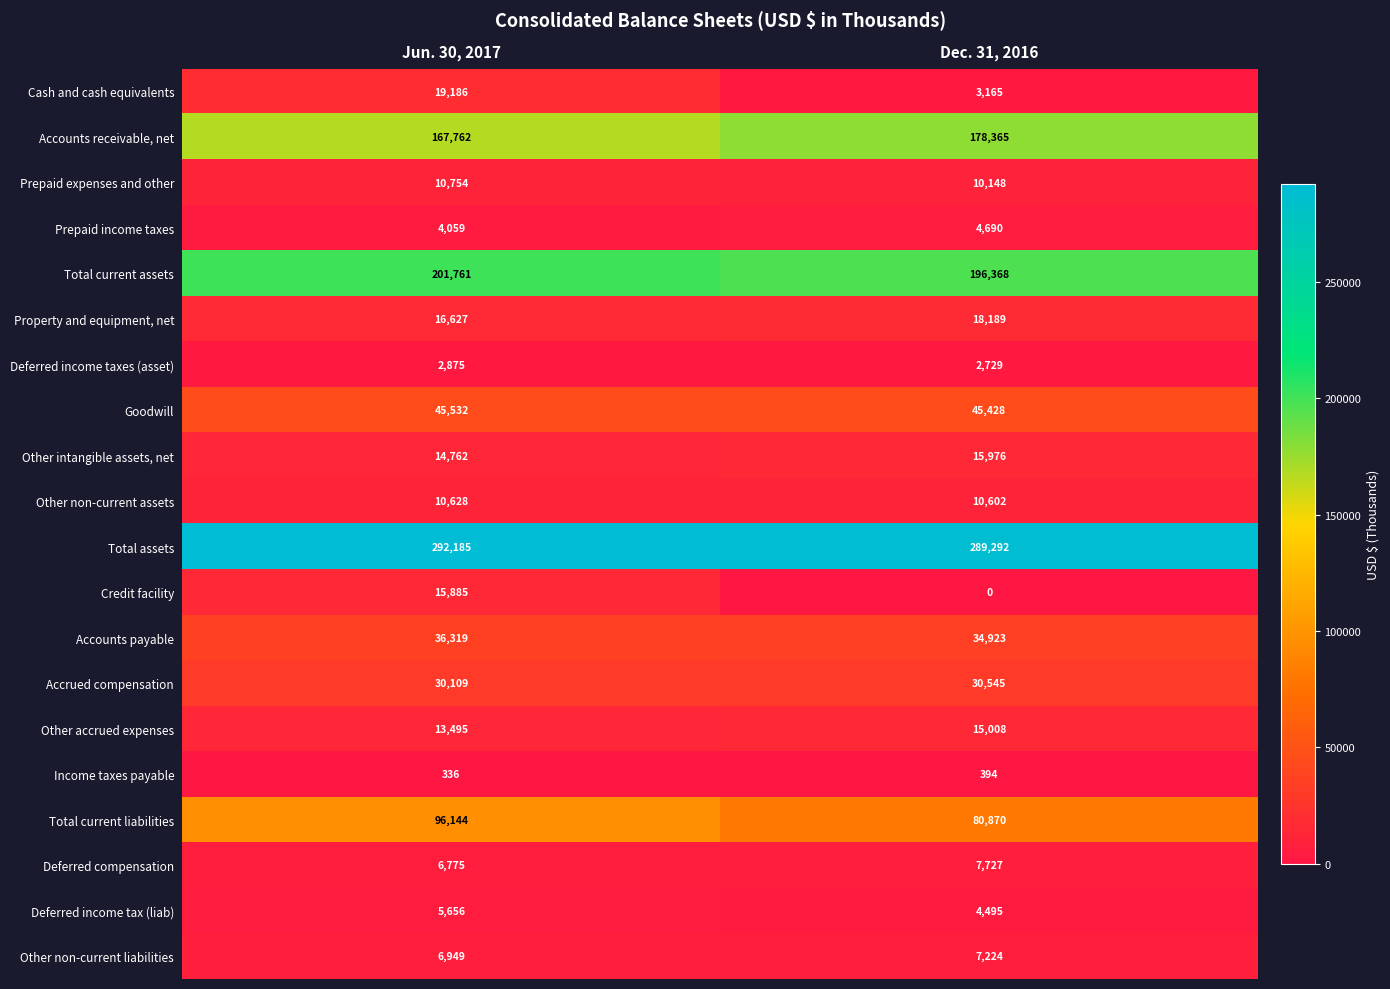

What is the greatest value displayed?

292185